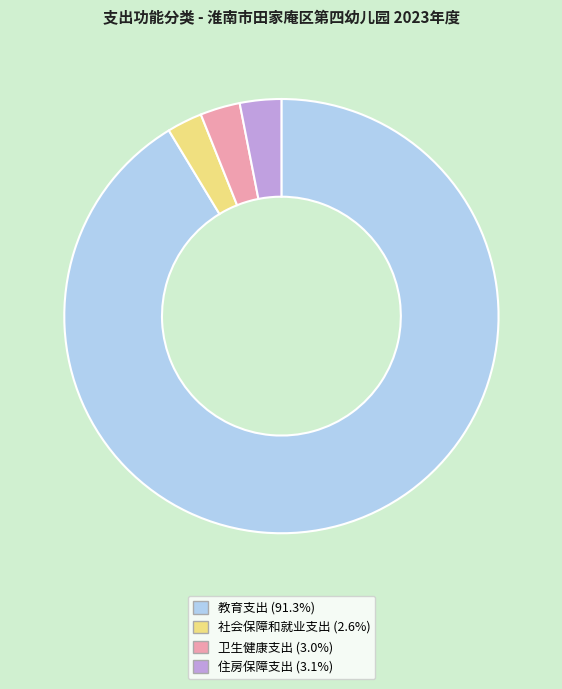

The 教育支出 slice represents 91% of the pie. True or false?

True